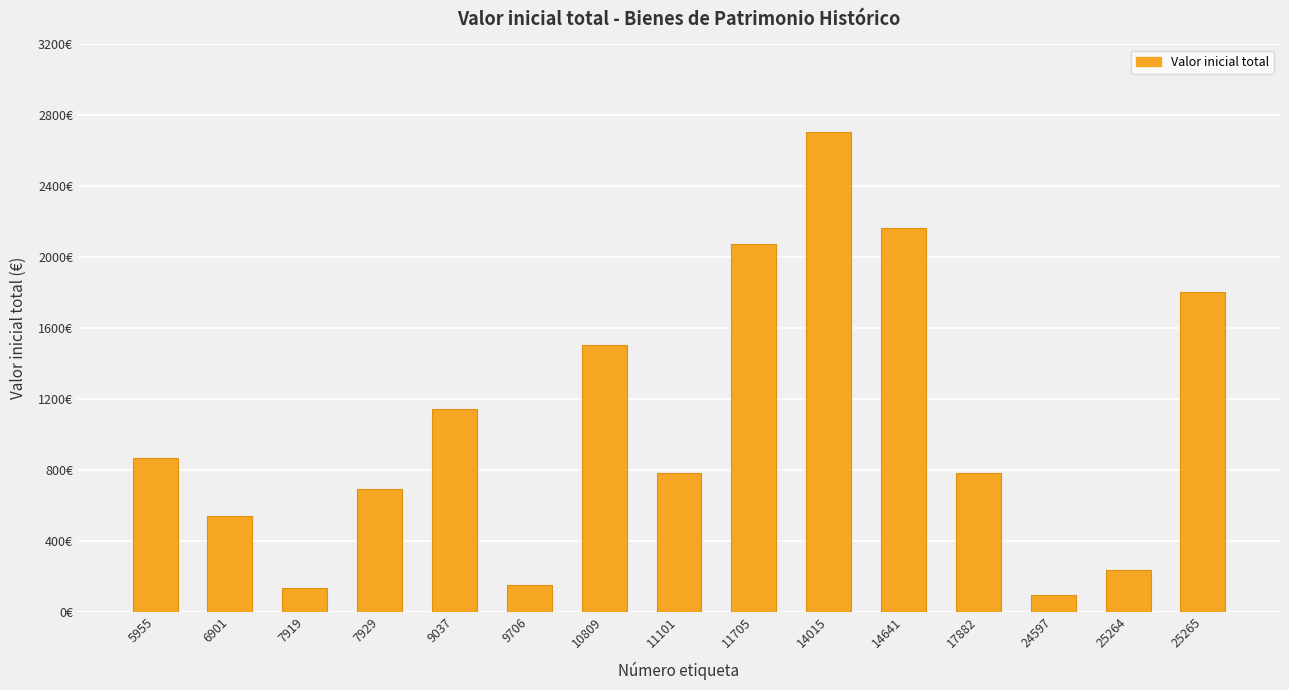

List the labels in order of value, smallest first.

24597, 7919, 9706, 25264, 6901, 7929, 11101, 17882, 5955, 9037, 10809, 25265, 11705, 14641, 14015